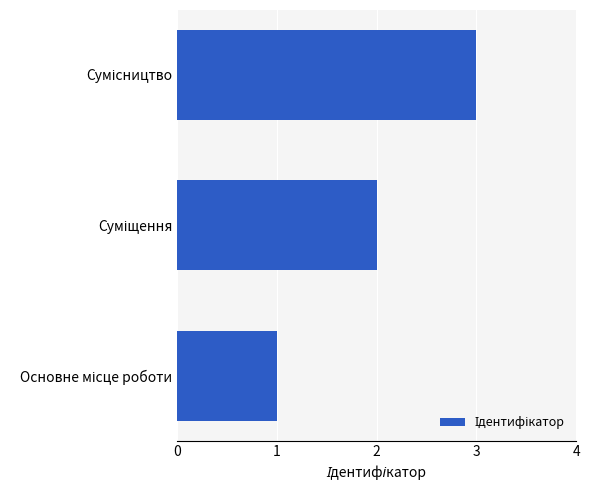

Count the number of categories in the chart.

3